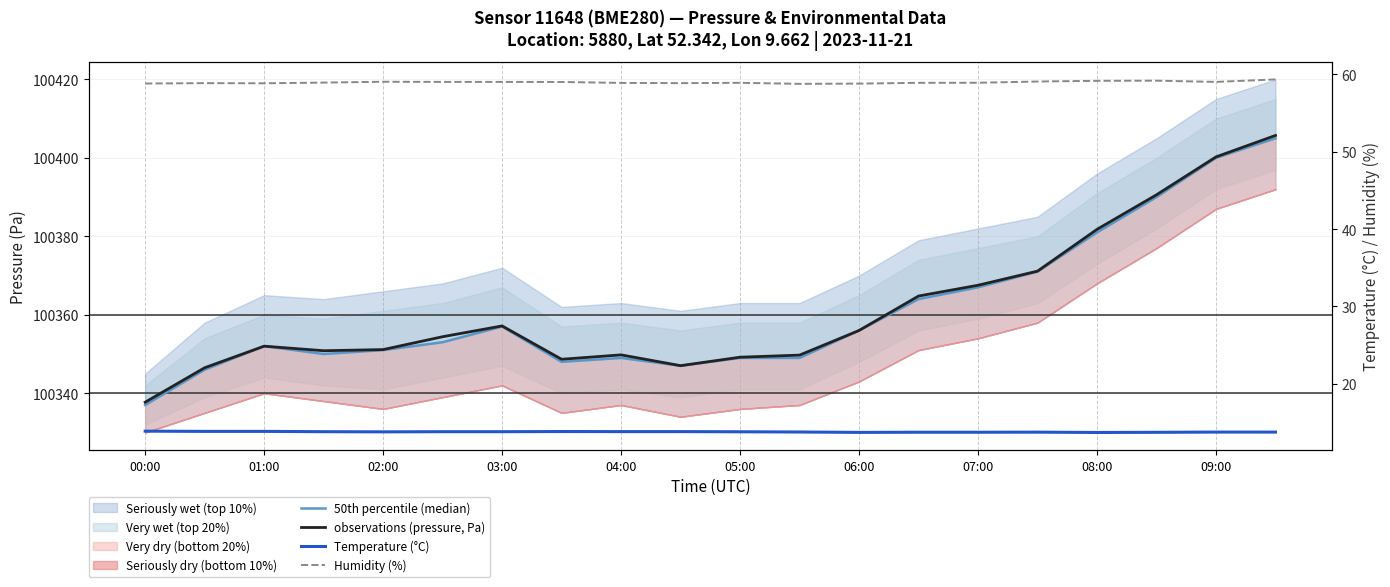

True or false: 50th percentile (median) and Temperature (°C) cross at least once.

False